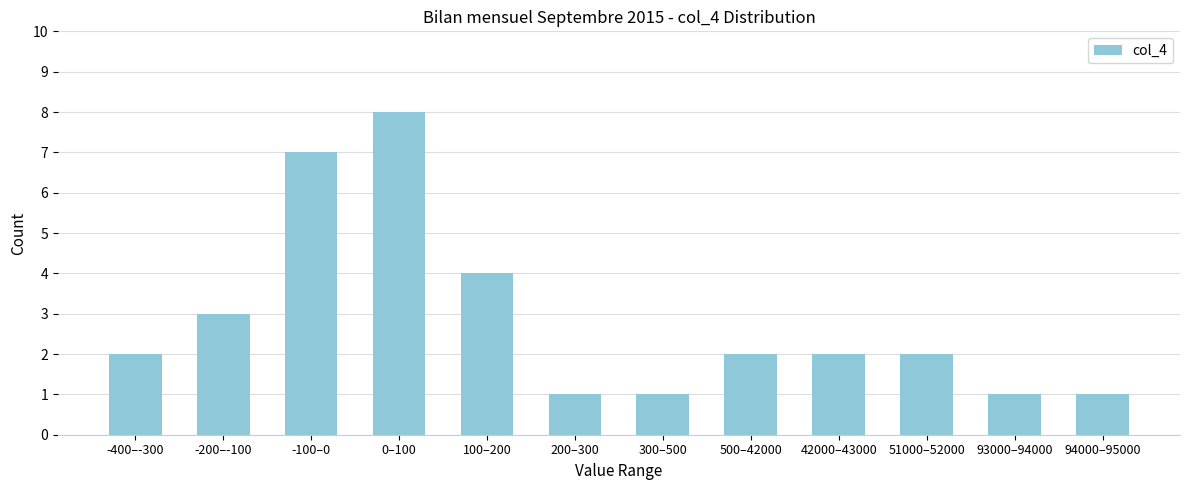

Reading left to right, transcribe all the data shown in this chart.

-400–-300=2	-200–-100=3	-100–0=7	0–100=8	100–200=4	200–300=1	300–500=1	500–42000=2	42000–43000=2	51000–52000=2	93000–94000=1	94000–95000=1